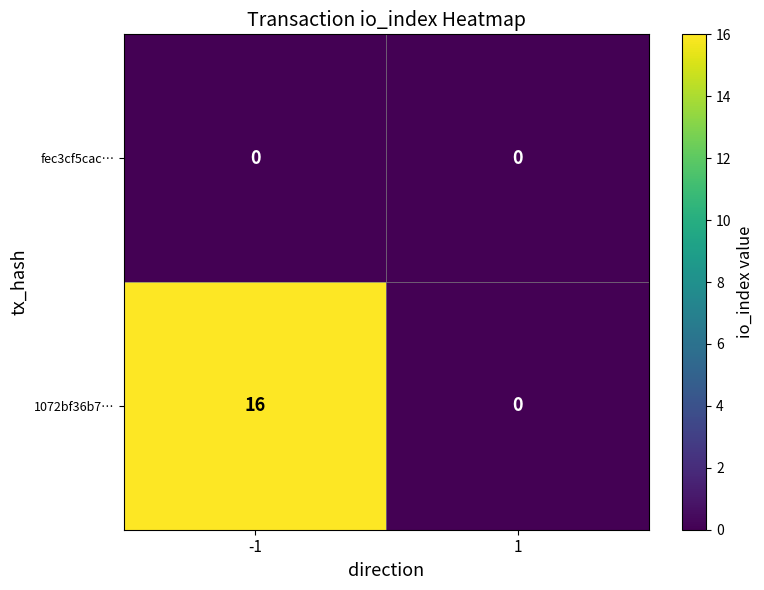

What is the sum of all 1072bf36b7… values?

16